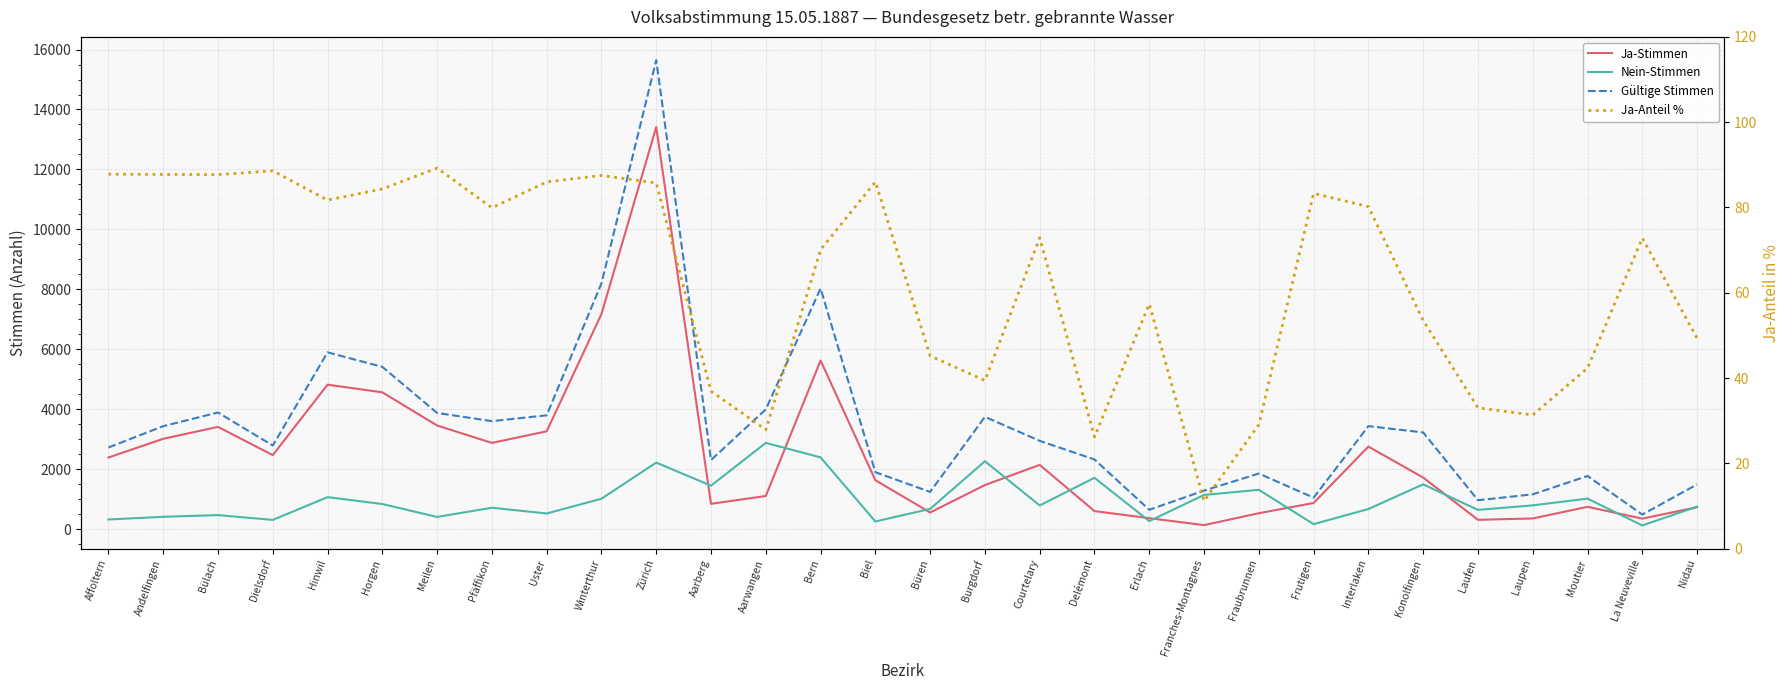

Rank the series by their average value, from highest to lowest.

Gültige Stimmen, Ja-Stimmen, Nein-Stimmen, Ja-Anteil %